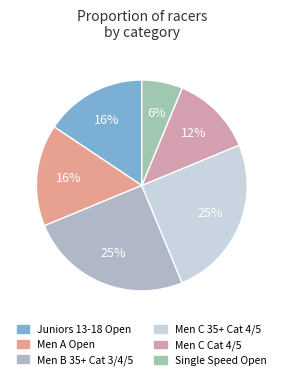

To the nearest percent, what portion does Men B 35+ Cat 3/4/5 represent?

25%